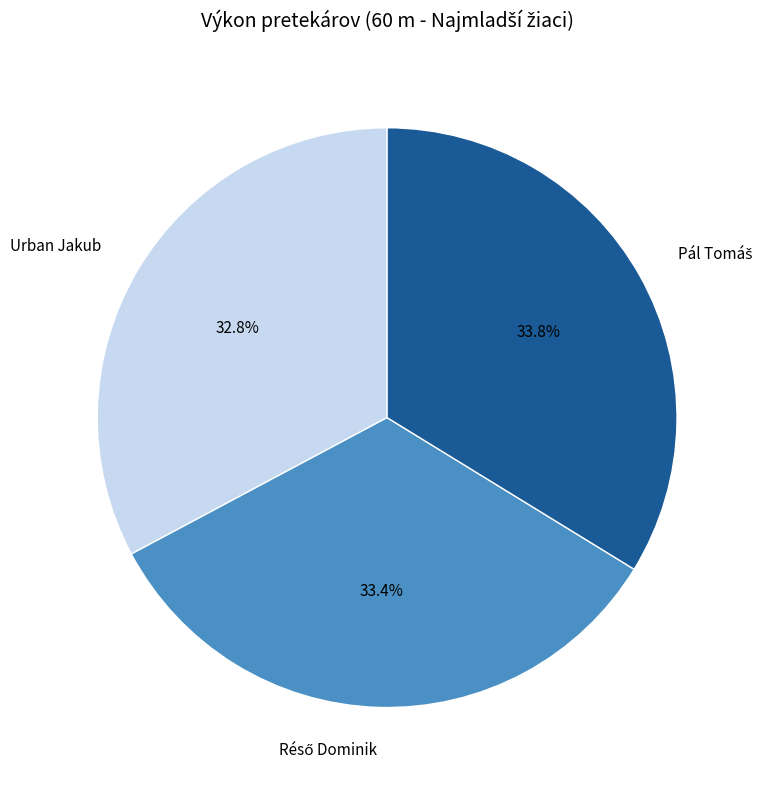

How much of the chart is everything except Urban Jakub?

67.2%